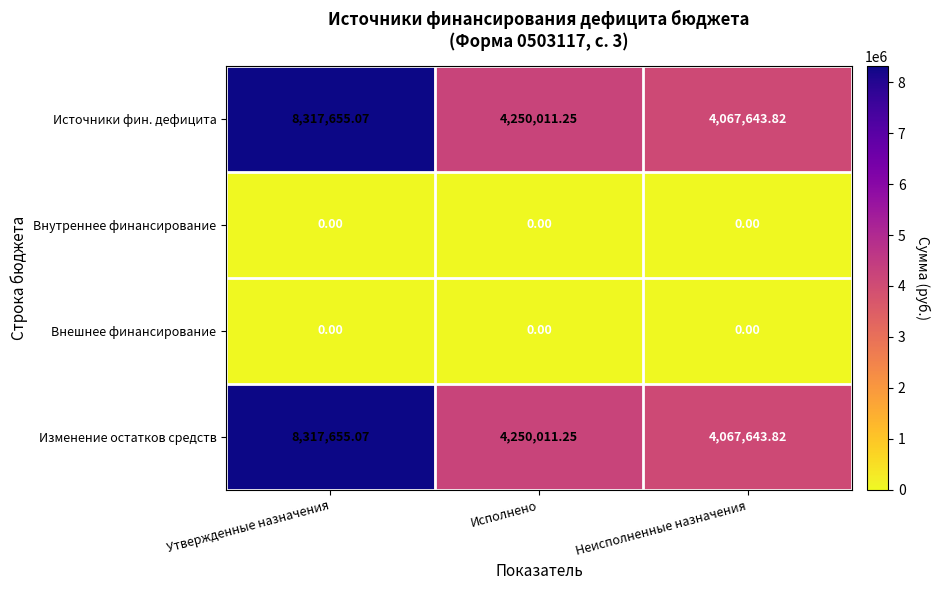

At which category does the chart reach its peak across all series?

Утвержденные назначения